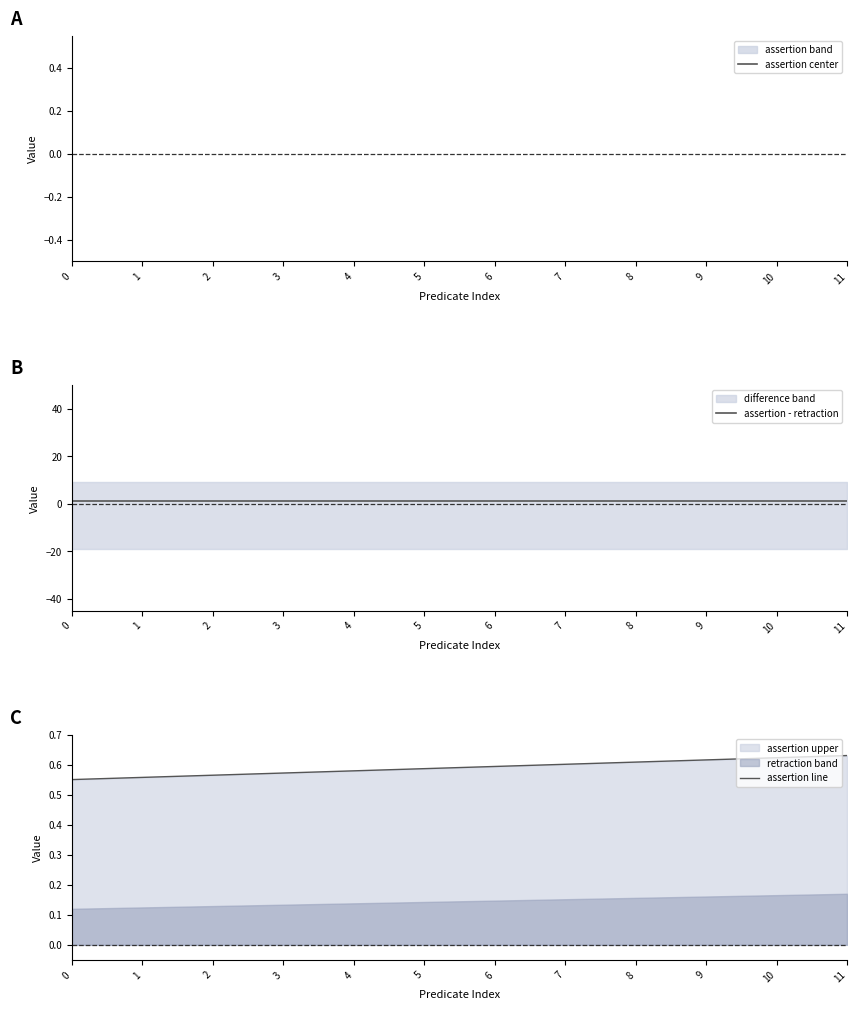

The value of assertion line at 4 is 0.4. True or false?

False